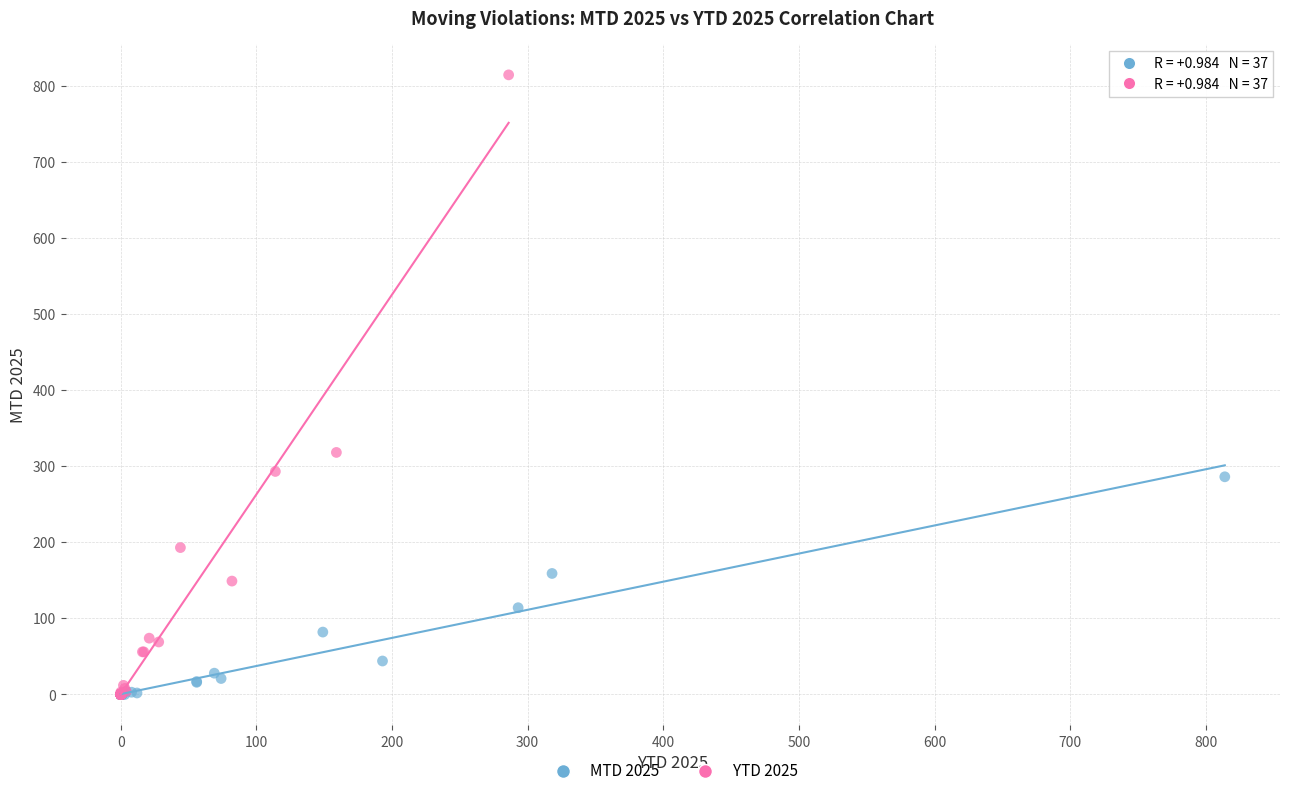

Which series contains the highest Y value?

YTD 2025